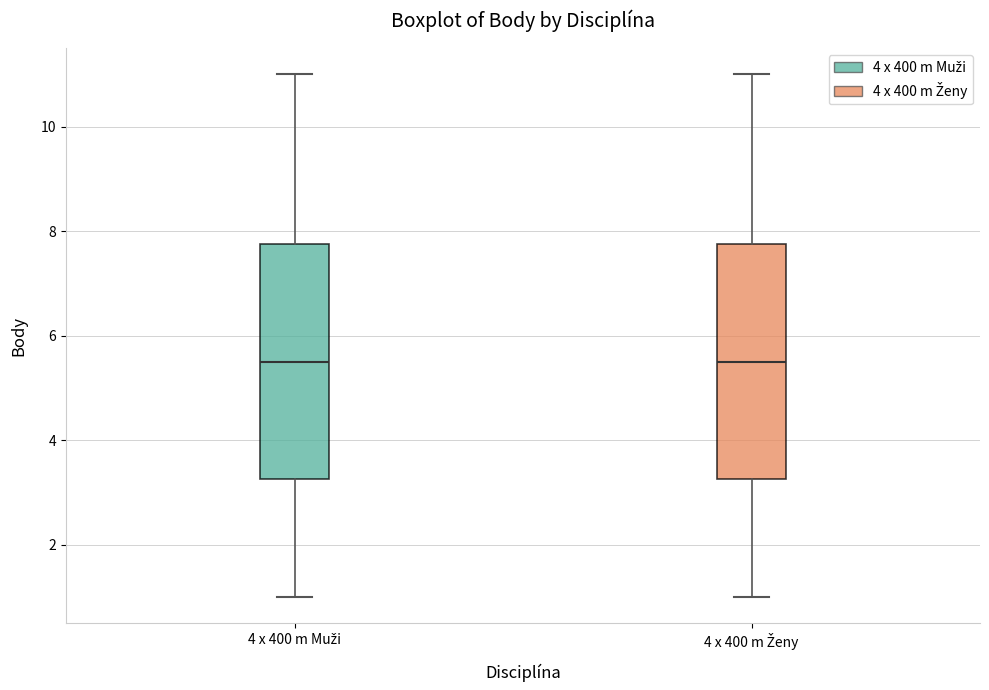

Where does the median line of the box for 4 x 400 m Ženy sit on the y-axis? The values are not printed on the chart, so give them approximately, as read against the axis.

5.6